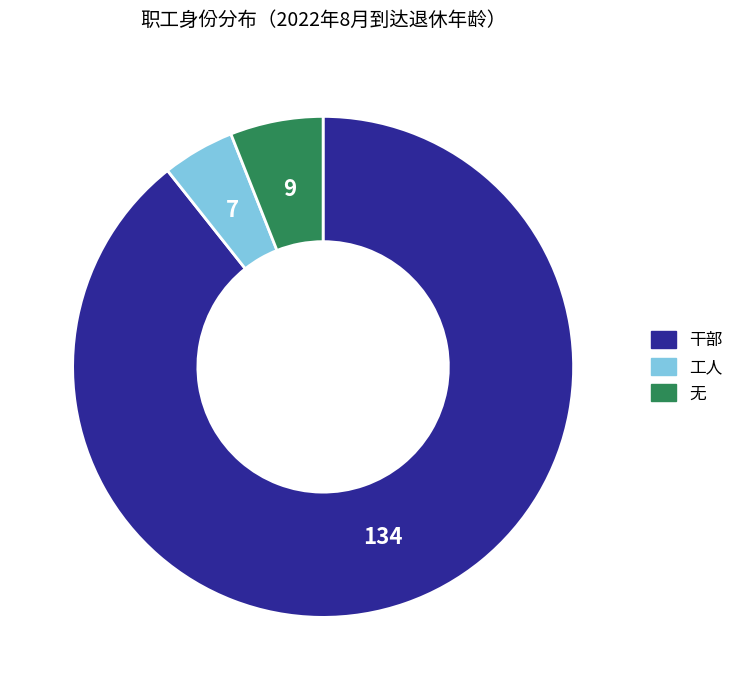

Which slice is the smallest?

工人